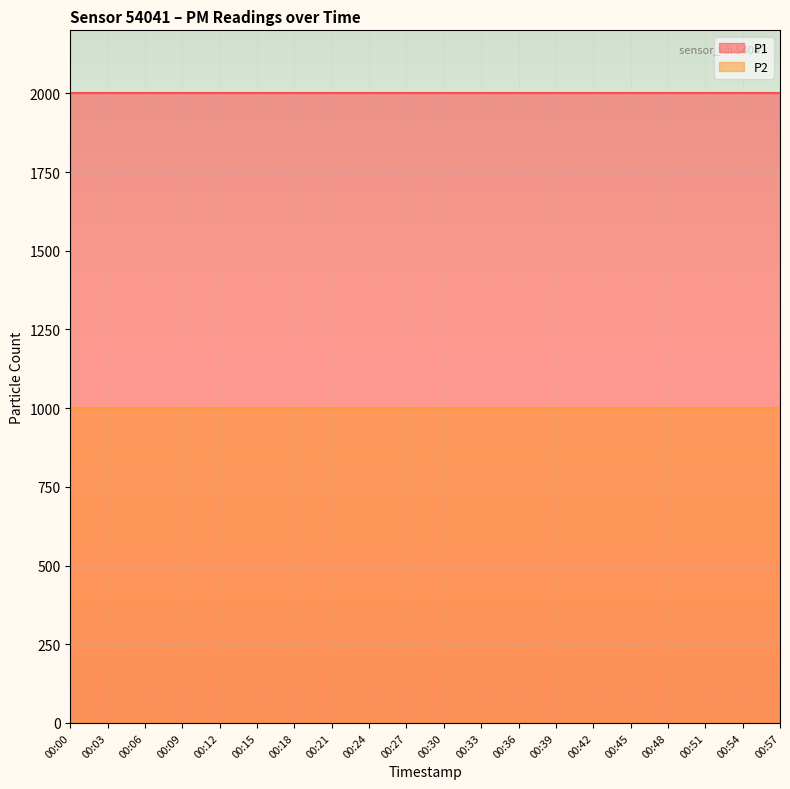

What value does the P1 series have at 00:33?

1999.9